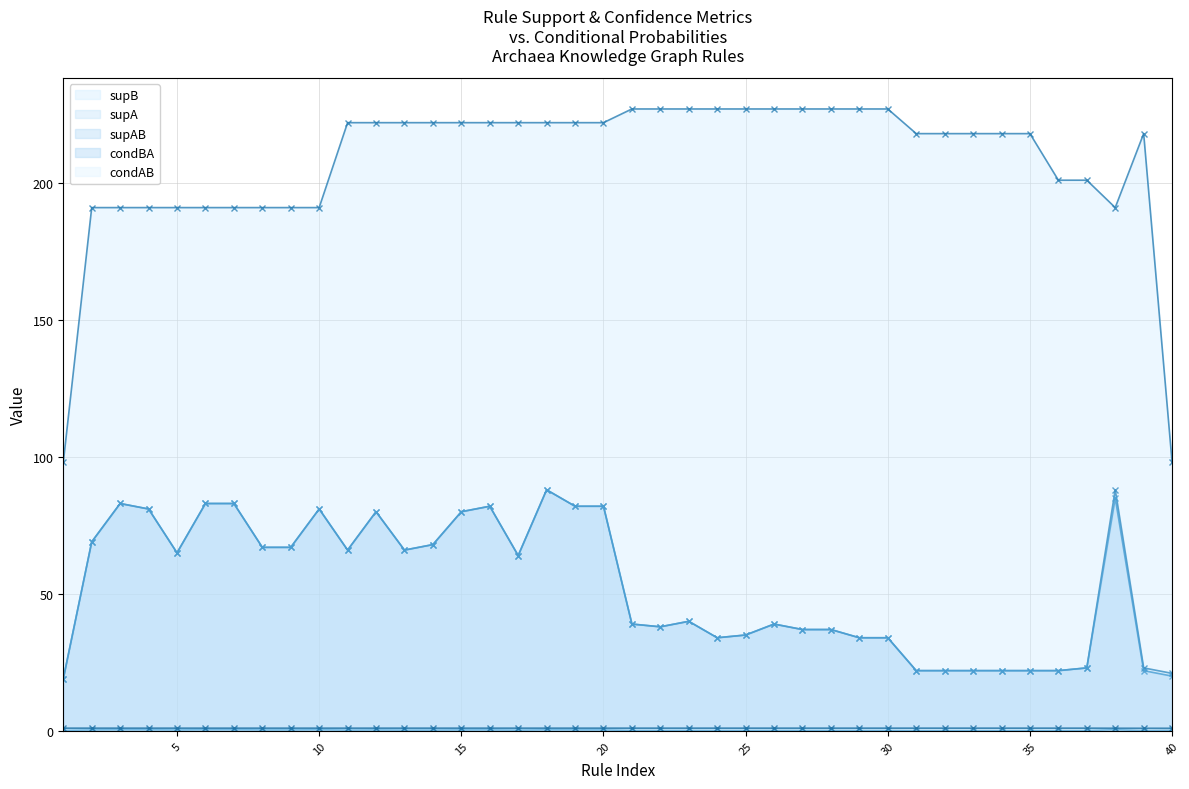

The supA series shows 62.3 at 25. True or false?

False